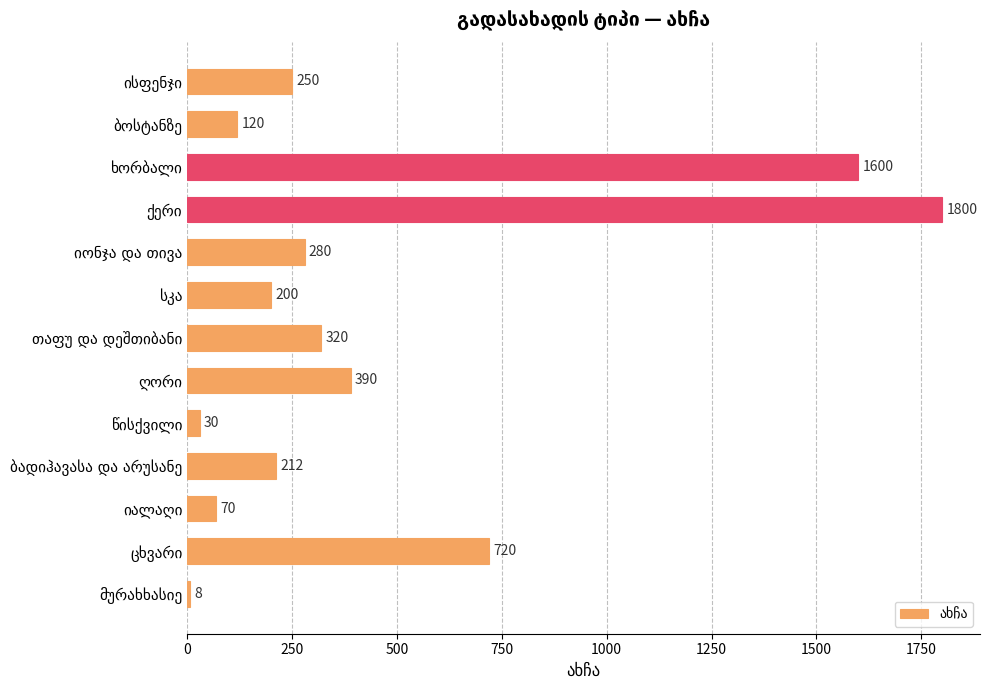

What is the minimum value shown in the chart?

8